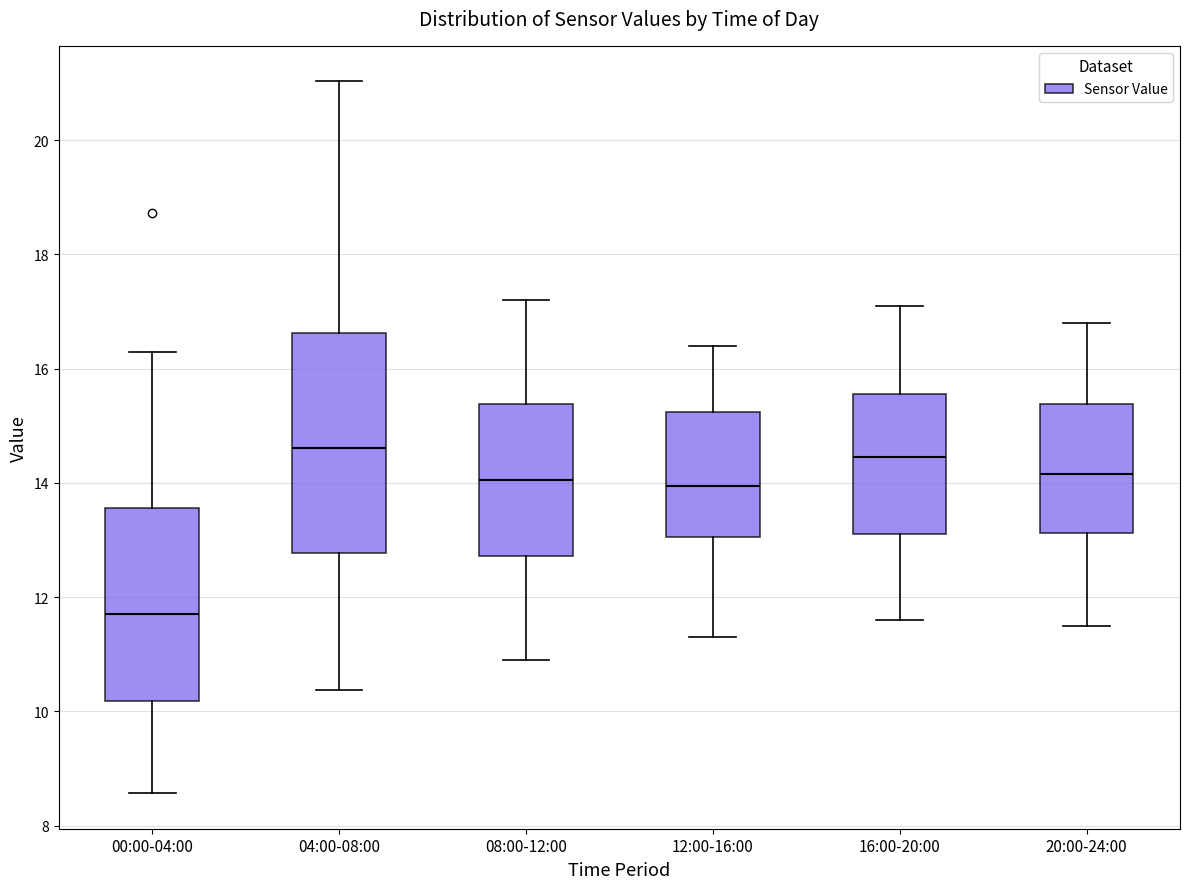

Which box's median line is the lowest?

00:00-04:00